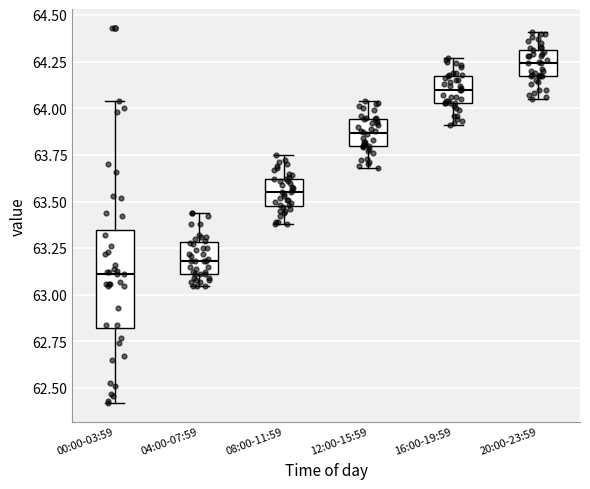

Reading left to right, read every box against the y-axis: the position of its median line, the range the box covers, and the ends of its whiskers. The values are not printed on the chart, so give them approximately, as read against the axis.

00:00-03:59: median 63.10, box 62.80 to 63.35, whiskers 62.40 to 64.05
04:00-07:59: median 63.20, box 63.10 to 63.30, whiskers 63.05 to 63.45
08:00-11:59: median 63.55, box 63.50 to 63.60, whiskers 63.40 to 63.75
12:00-15:59: median 63.85, box 63.80 to 63.95, whiskers 63.70 to 64.05
16:00-19:59: median 64.10, box 64.05 to 64.15, whiskers 63.90 to 64.25
20:00-23:59: median 64.25, box 64.15 to 64.30, whiskers 64.05 to 64.40